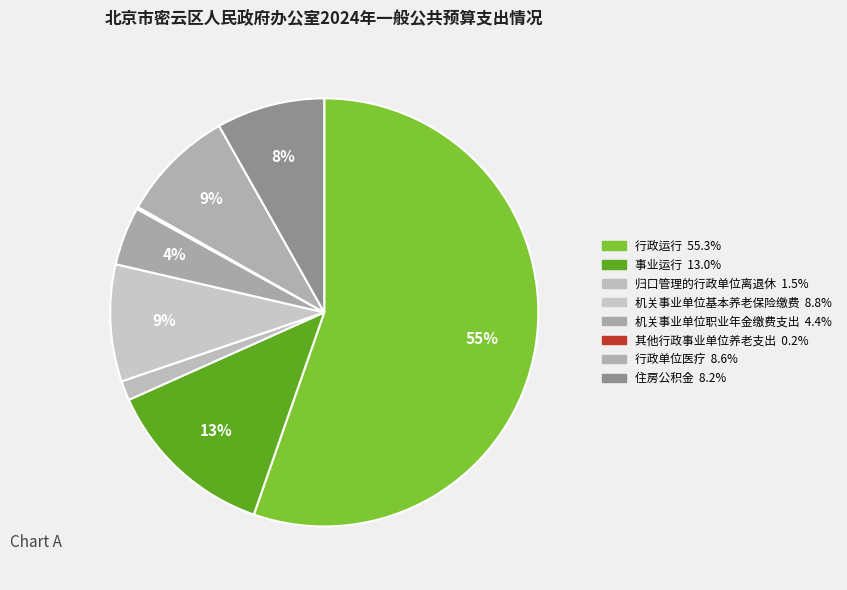

Rank the categories by value from lowest to highest.

其他行政事业单位养老支出, 归口管理的行政单位离退休, 机关事业单位职业年金缴费支出, 住房公积金, 行政单位医疗, 机关事业单位基本养老保险缴费, 事业运行, 行政运行